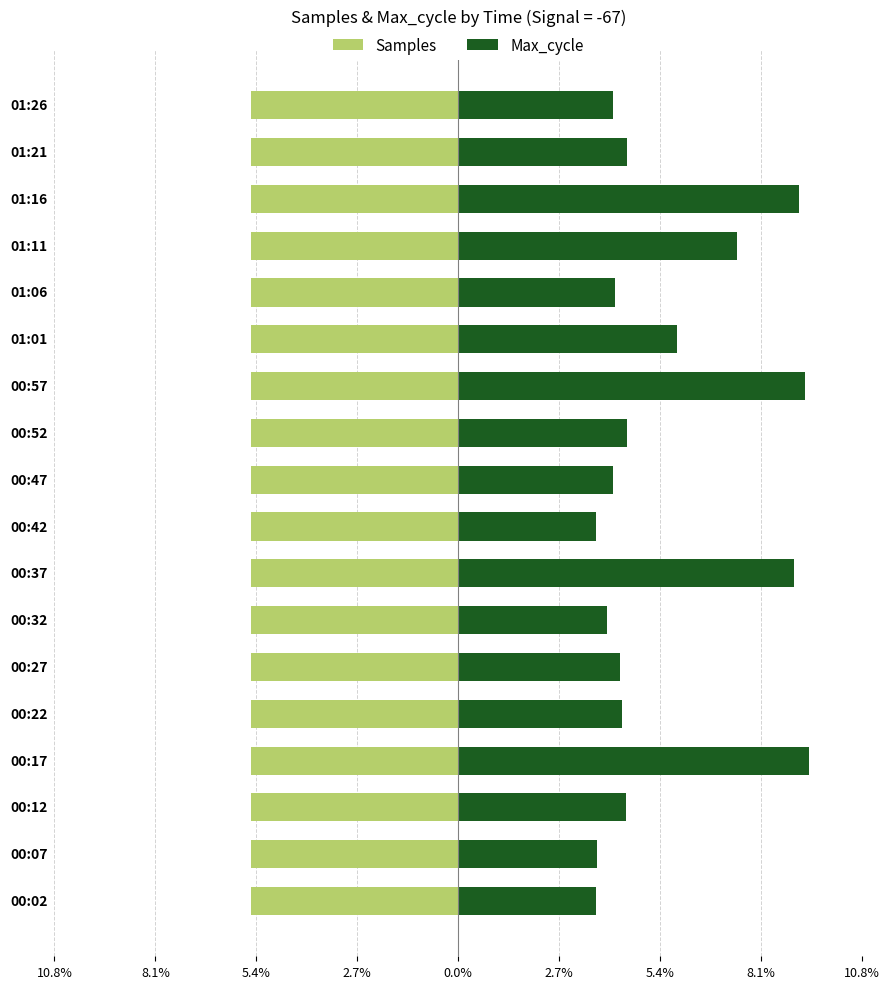

Rank the series at 00:57 from highest to lowest value.

Max_cycle, Samples